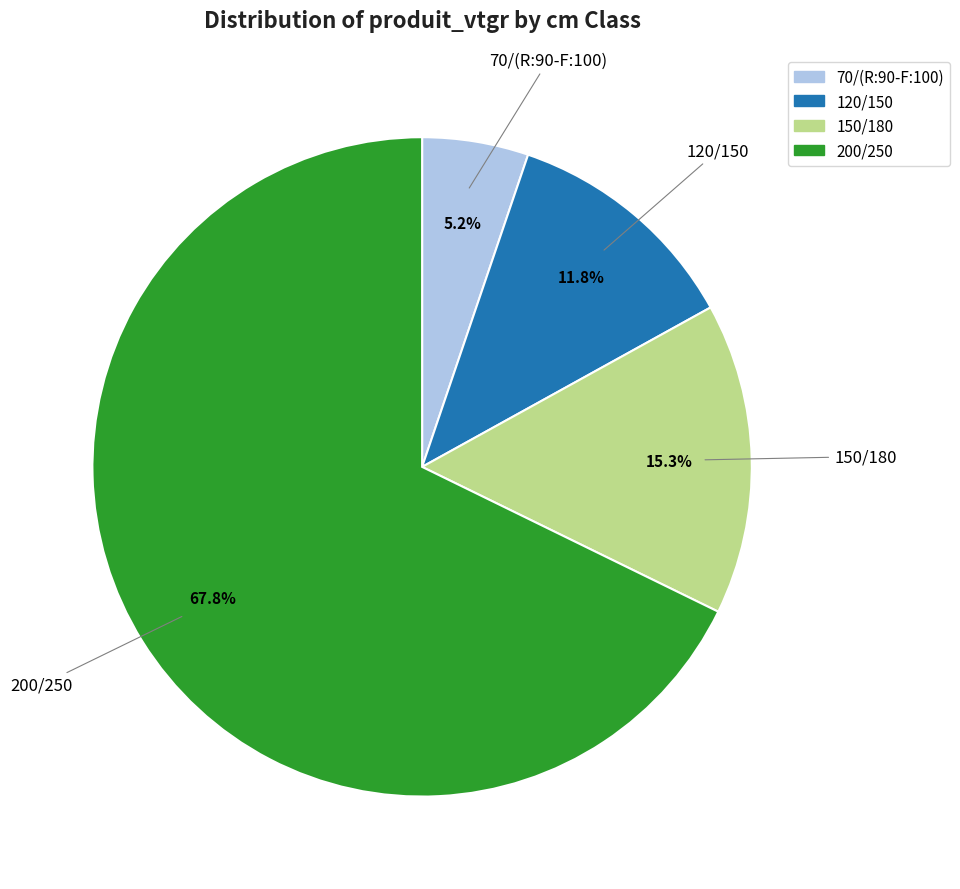

Approximately how many times larger is the value at 120/150 compared to 200/250?

0.2